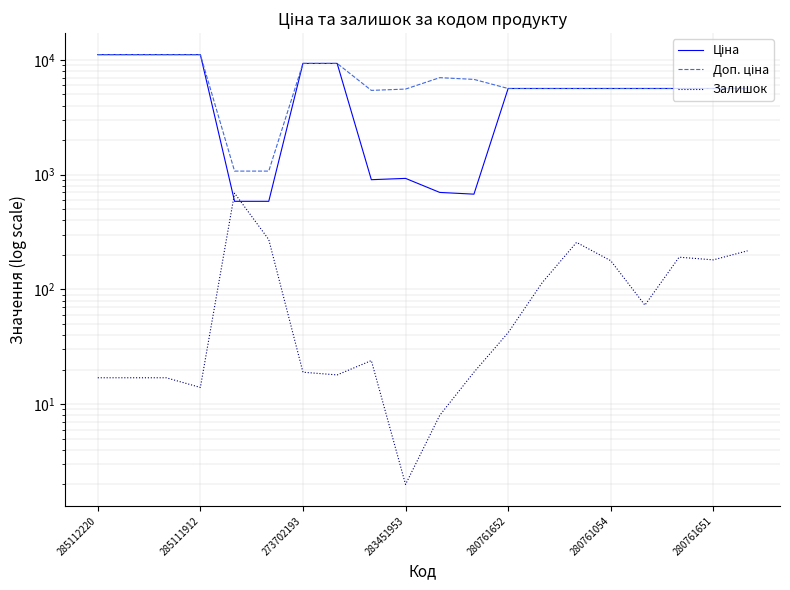

Does the chart display data point markers on the line(s)?

No